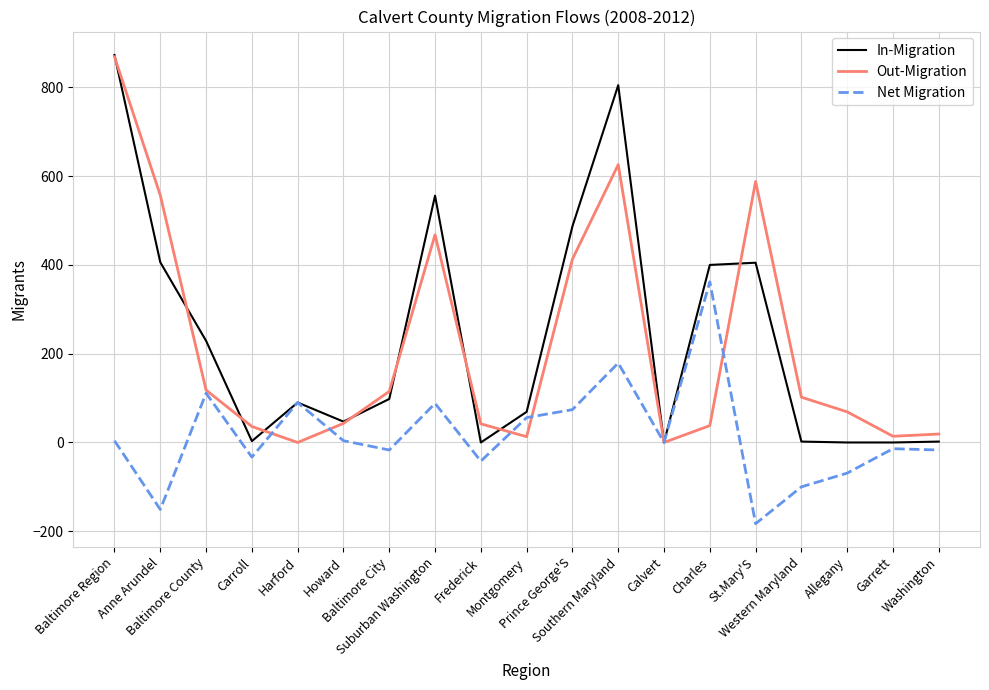

What is the sum of all Out-Migration values?

4130